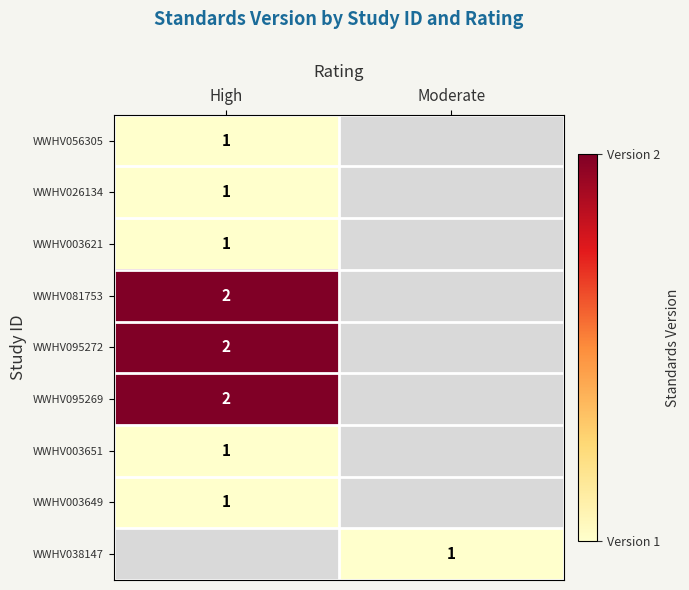

Is it true that WWHV038147 equals 1 at Moderate?

True